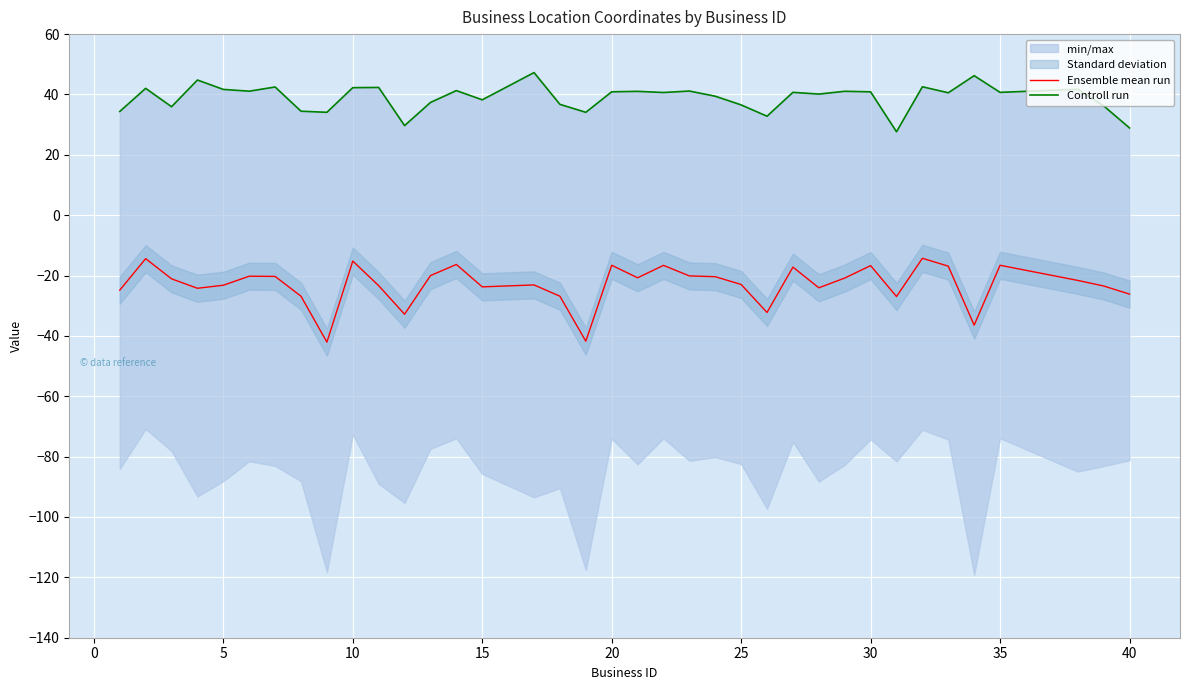

What is the maximum value for Ensemble mean run?

-14.3